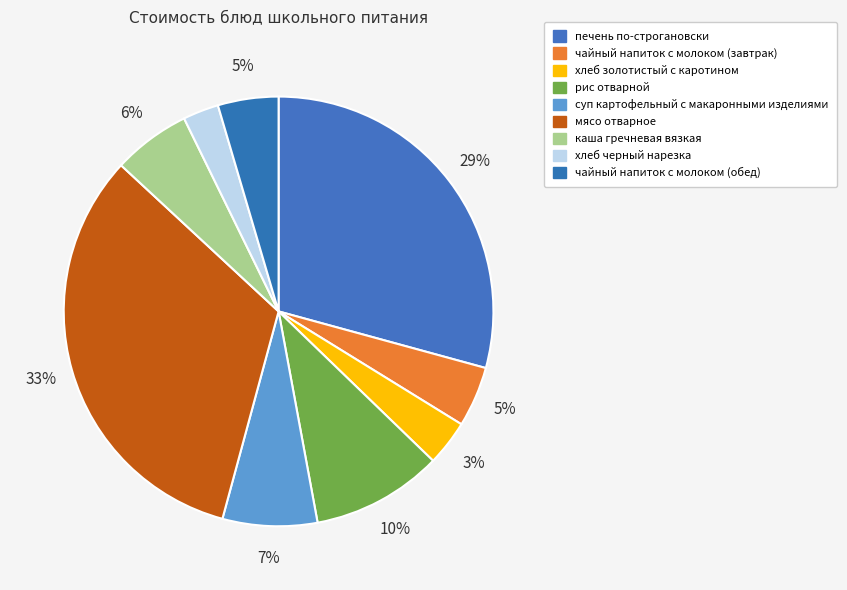

What is the smallest slice in the pie chart?

хлеб черный нарезка